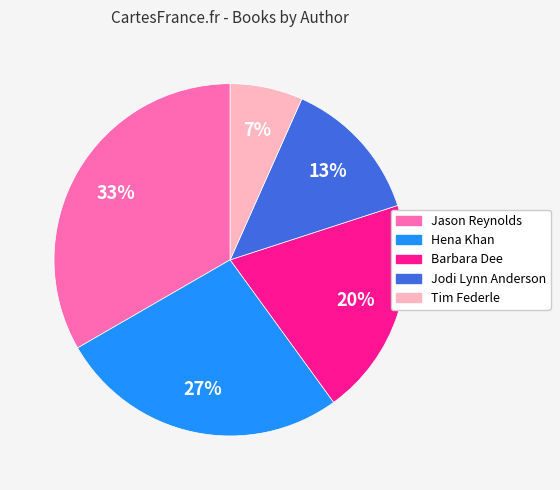

What percentage is the Tim Federle slice, to the nearest percent?

7%